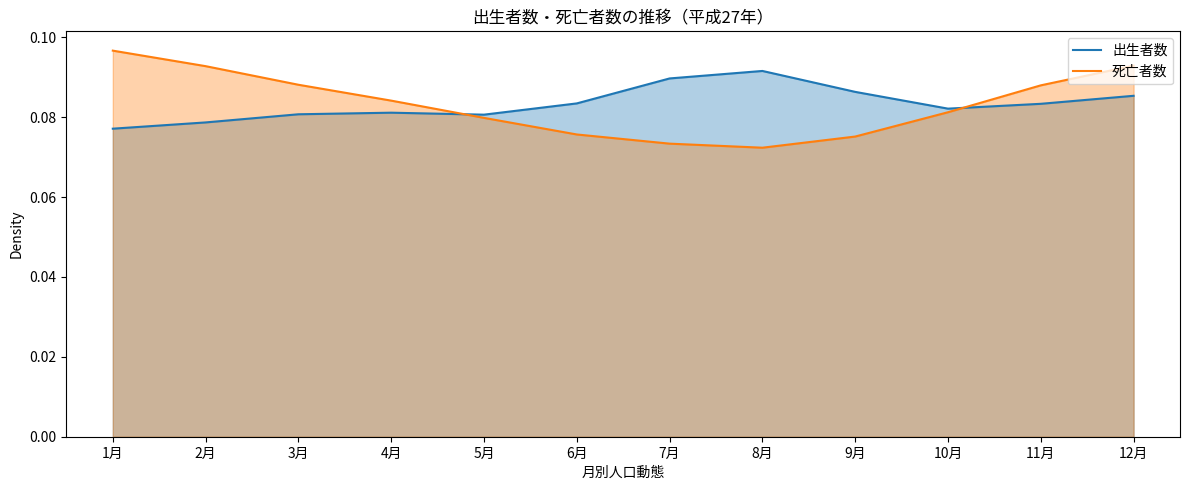

Reading left to right, extract all data points from this chart.

出生者数: 1月=0.1	2月=0.1	3月=0.1	4月=0.1	5月=0.1	6月=0.1	7月=0.1	8月=0.1	9月=0.1	10月=0.1	11月=0.1	12月=0.1
死亡者数: 1月=0.1	2月=0.1	3月=0.1	4月=0.1	5月=0.1	6月=0.1	7月=0.1	8月=0.1	9月=0.1	10月=0.1	11月=0.1	12月=0.1